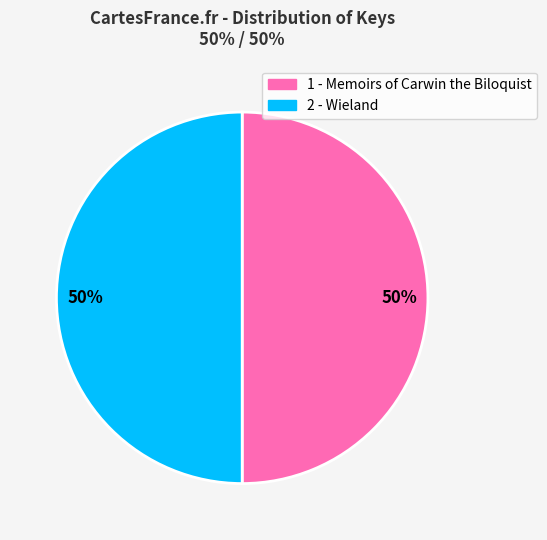

Is it true that 1 is 43% of the pie?

False